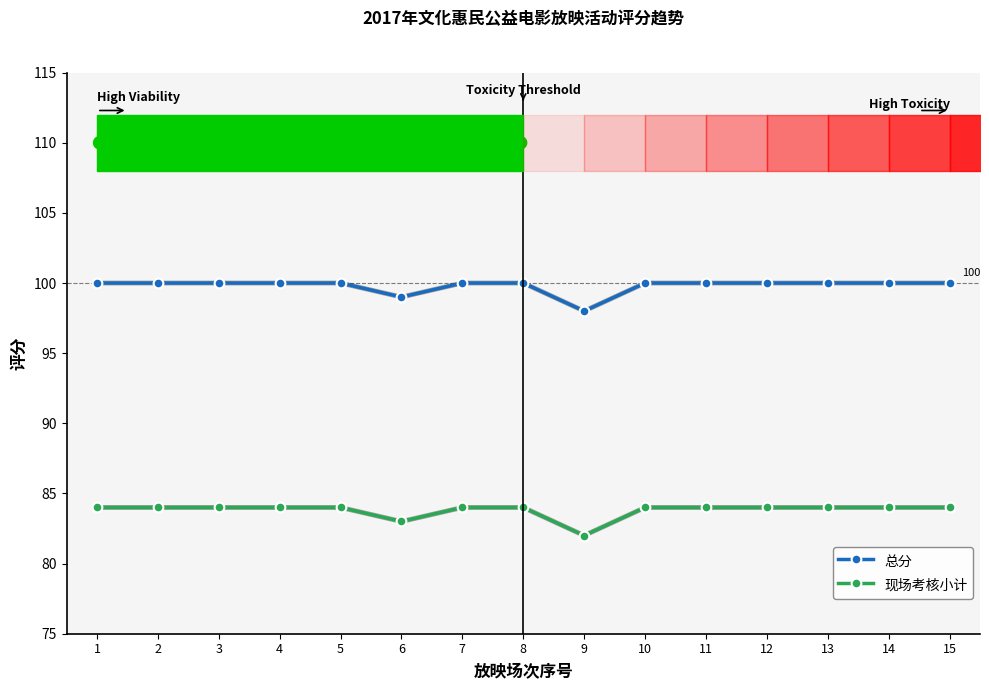

How many 现场考核小计 values are between 84 and 85?

13